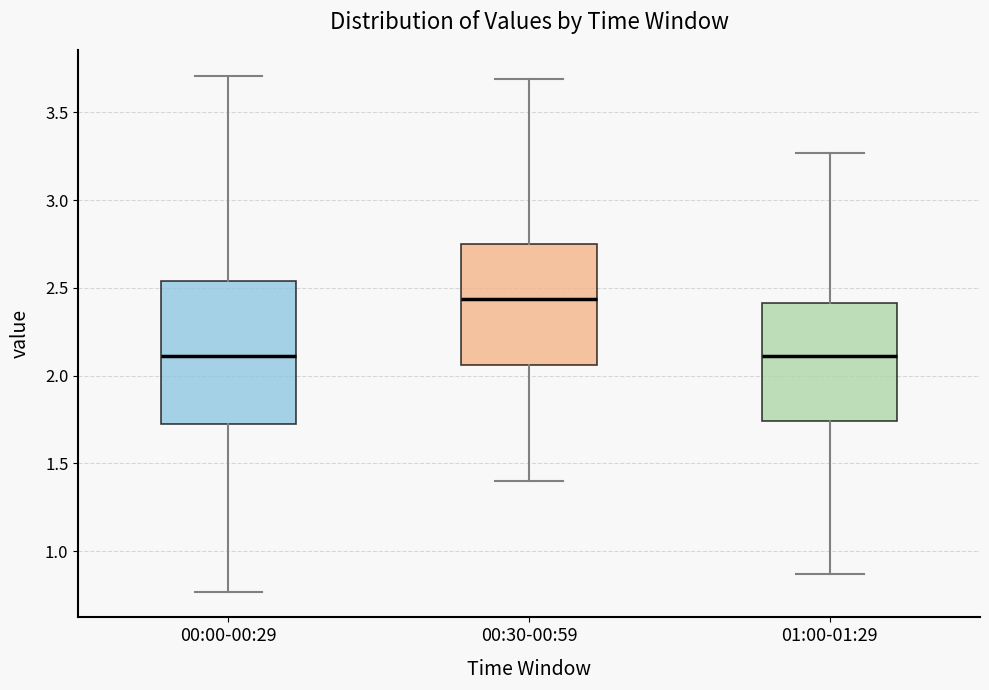

Reading left to right, transcribe this box plot: for each box, give where its median line is, the range the box spans, and where its two whiskers end, as read against the y-axis. The values are not printed on the chart, so give them approximately, as read against the axis.

00:00-00:29: median 2.10, box 1.75 to 2.55, whiskers 0.75 to 3.70
00:30-00:59: median 2.45, box 2.05 to 2.75, whiskers 1.40 to 3.70
01:00-01:29: median 2.10, box 1.75 to 2.40, whiskers 0.85 to 3.25